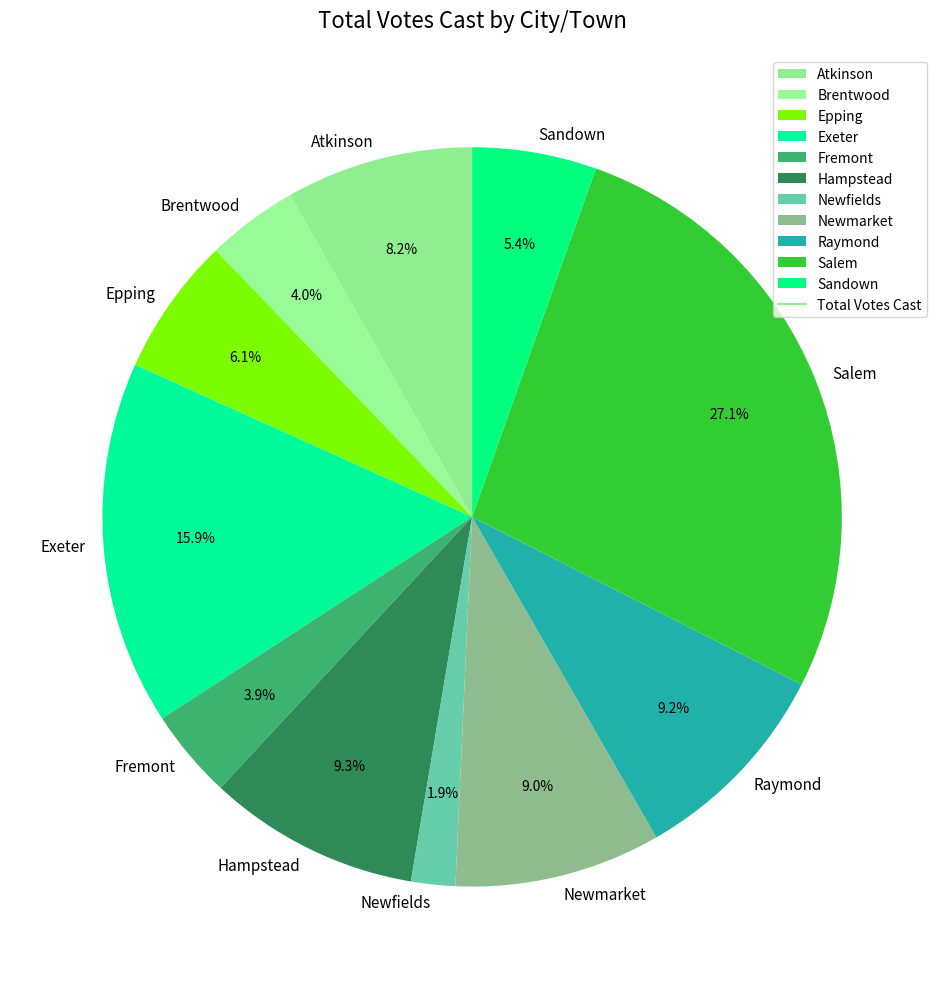

Count the number of slices in the pie.

11